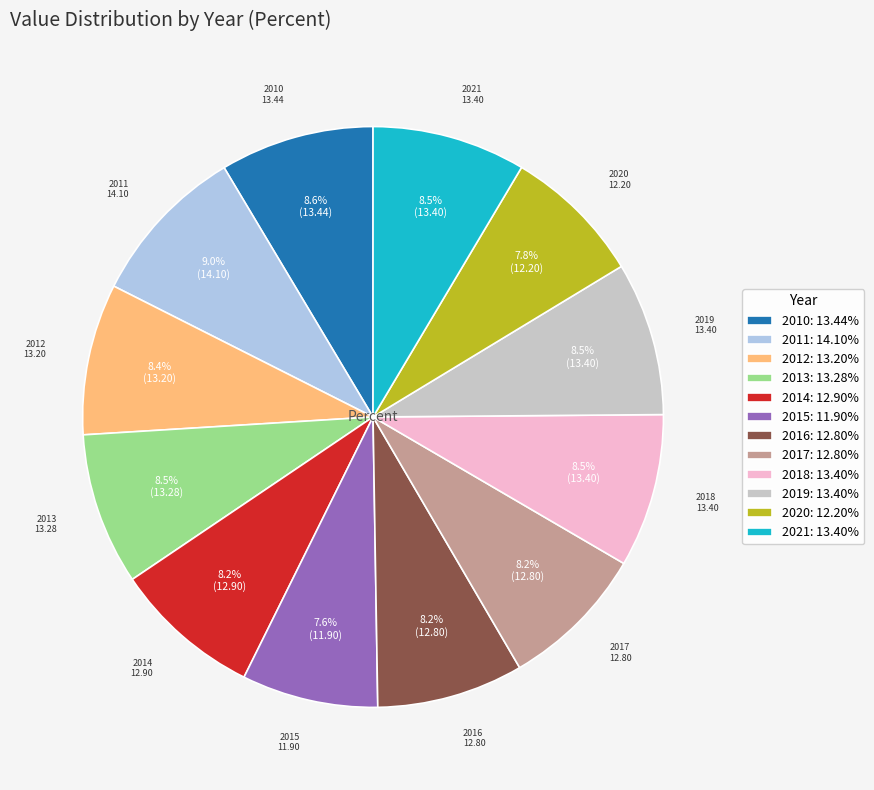

Combined, what portion of the pie is 2010 and 2018?

17.1%